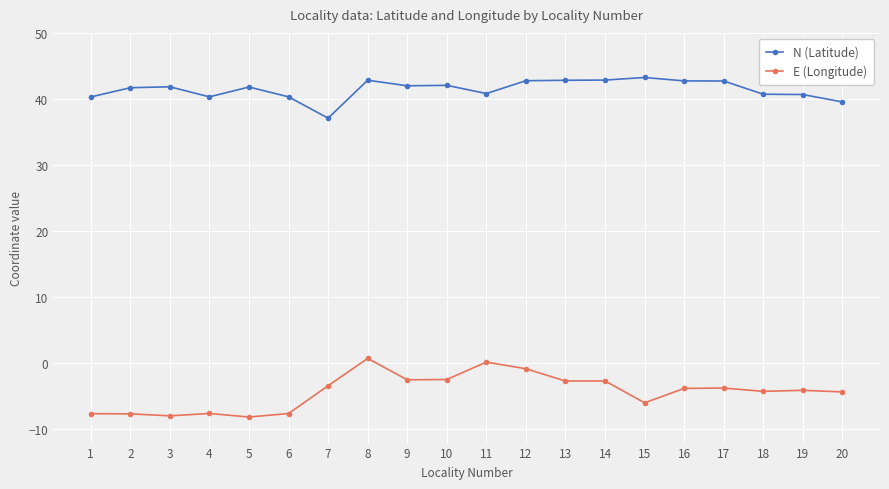

Between 8 and 16, which series saw the biggest shift?

E (Longitude)